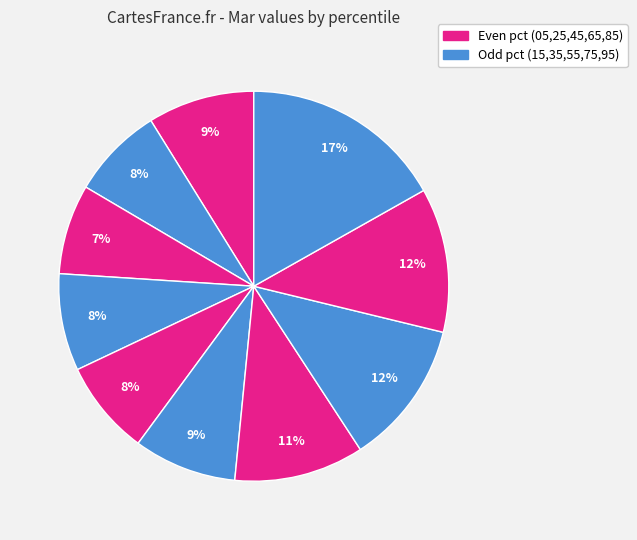

Count the number of slices in the pie.

10